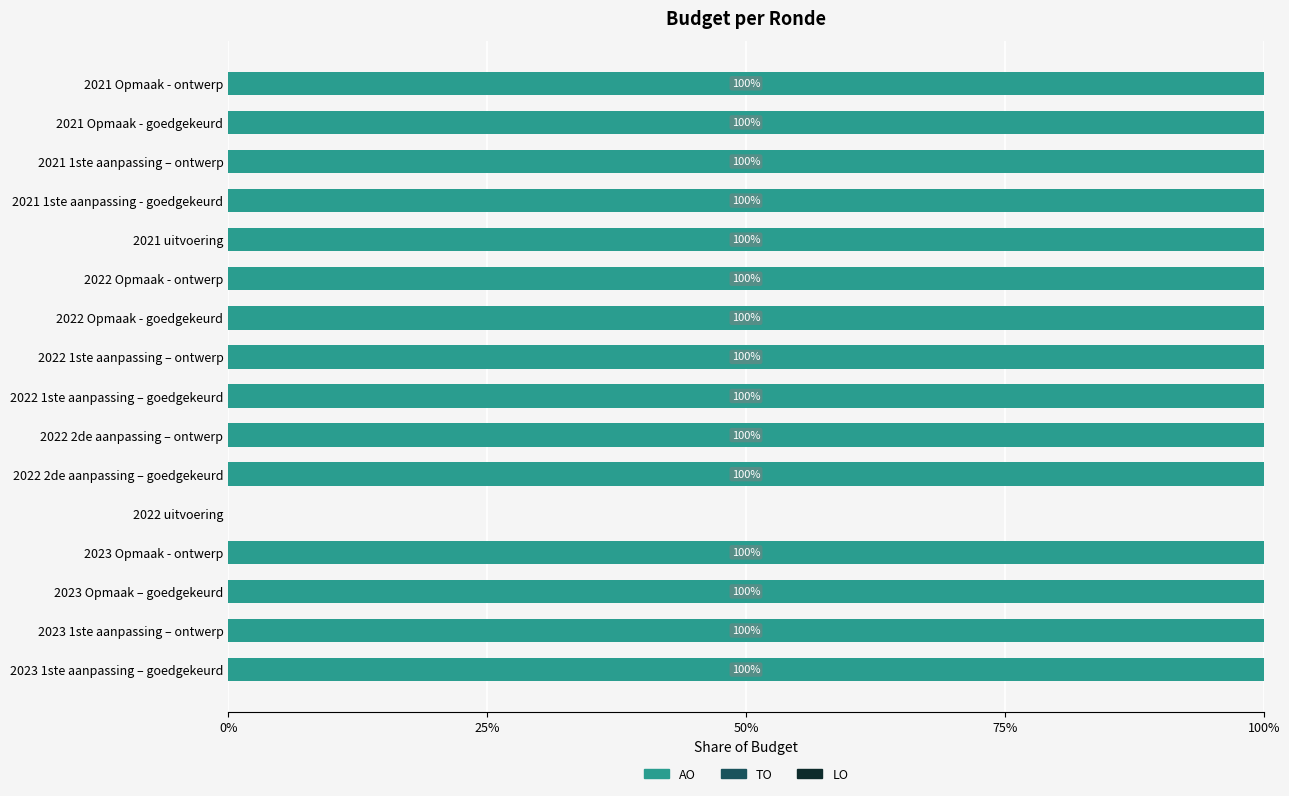

What is the maximum value shown in the chart?

100